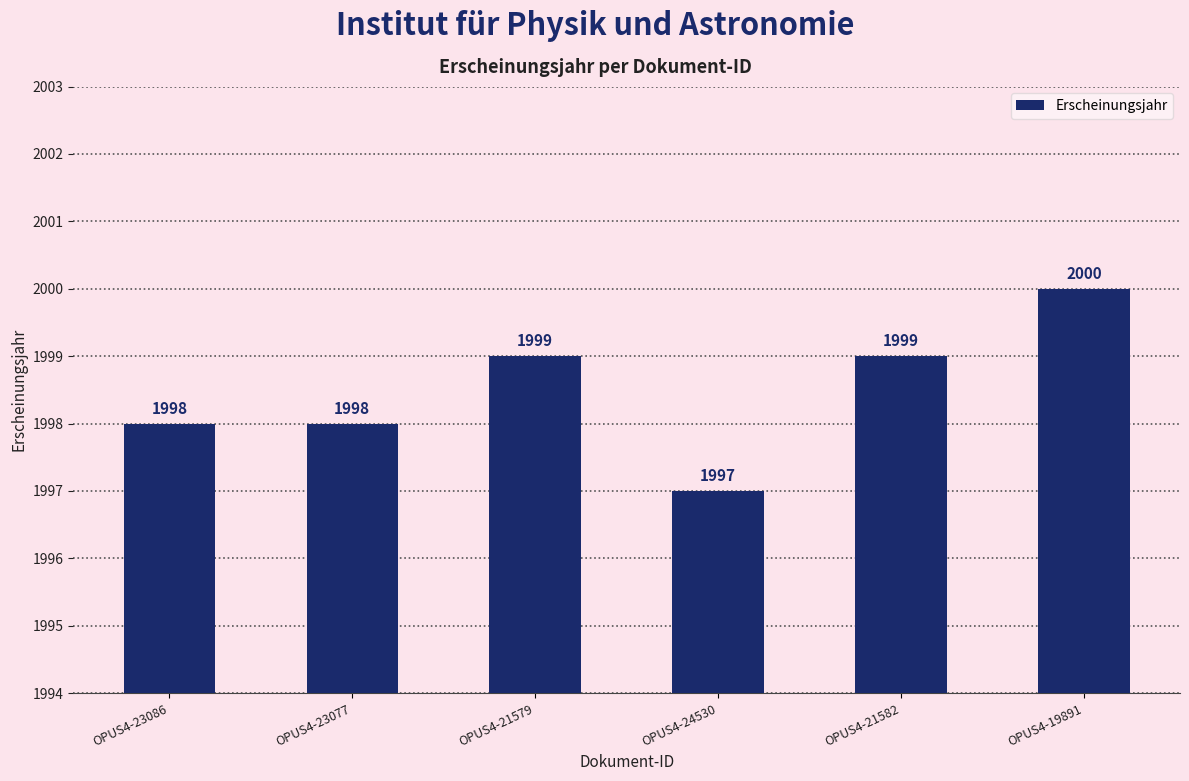

The value at OPUS4-23086 is 3353. True or false?

False